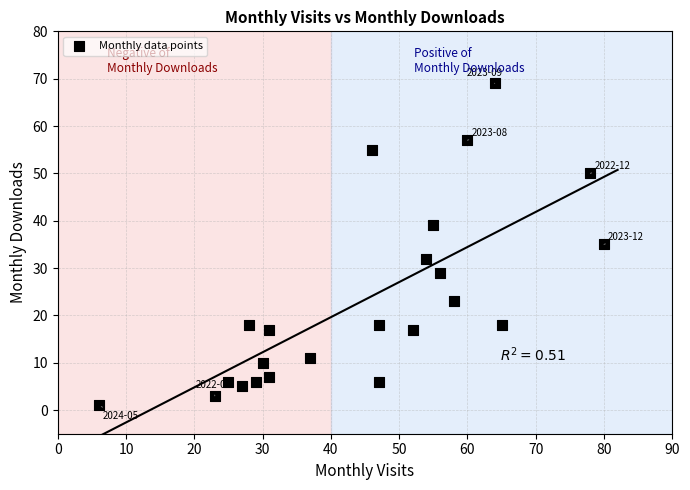

What is the range of X values (max minus min)?

74